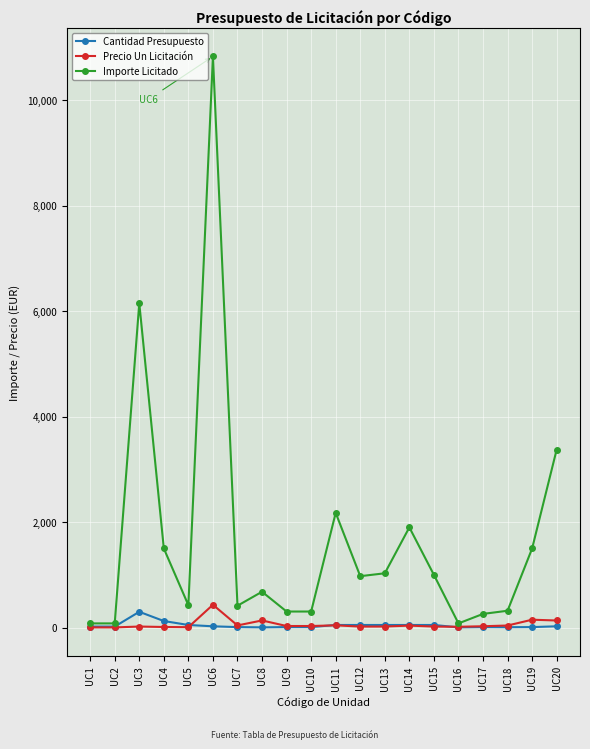

Which label corresponds to the largest value in the chart?

UC6